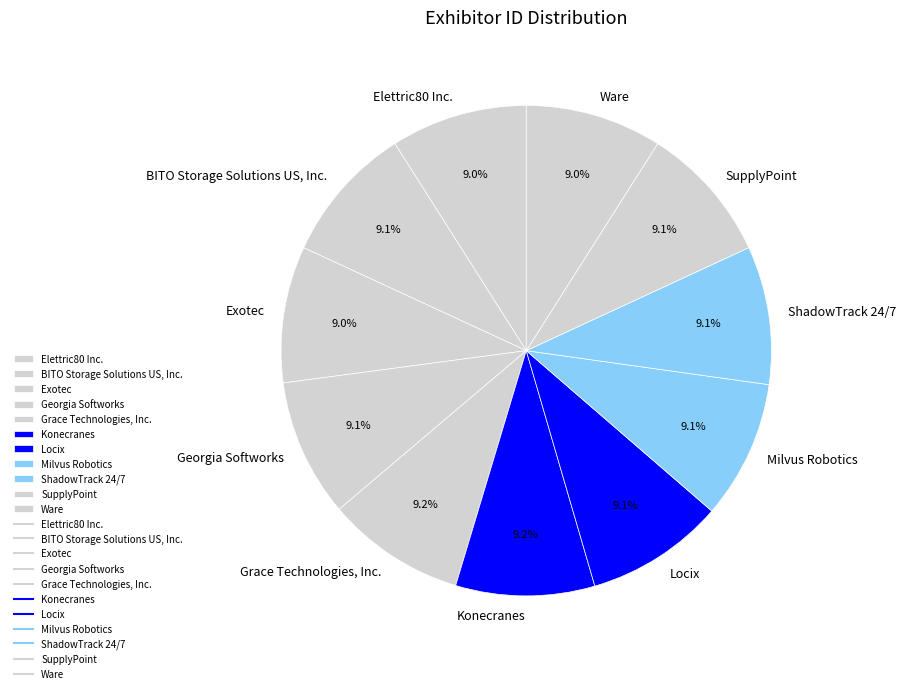

True or false: BITO Storage Solutions US, Inc. accounts for 1% of the total.

False